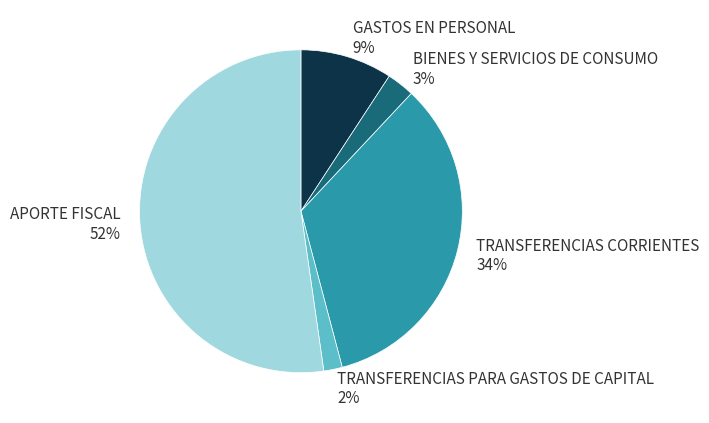

How many segments does this pie chart have?

5